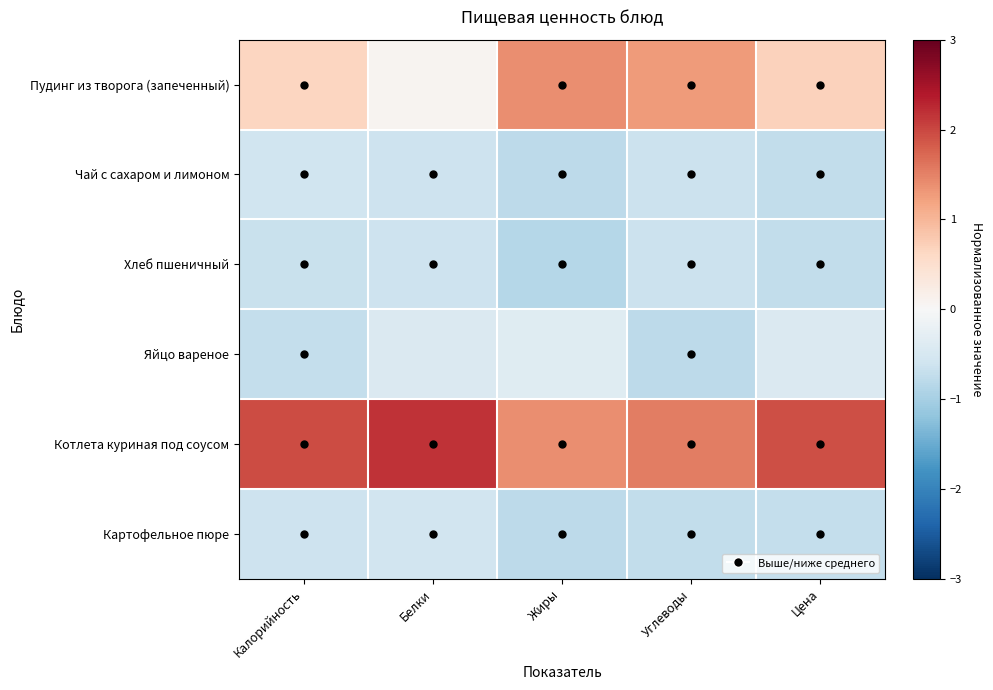

Which series has the widest spread of values?

Пудинг из творога (запеченный)